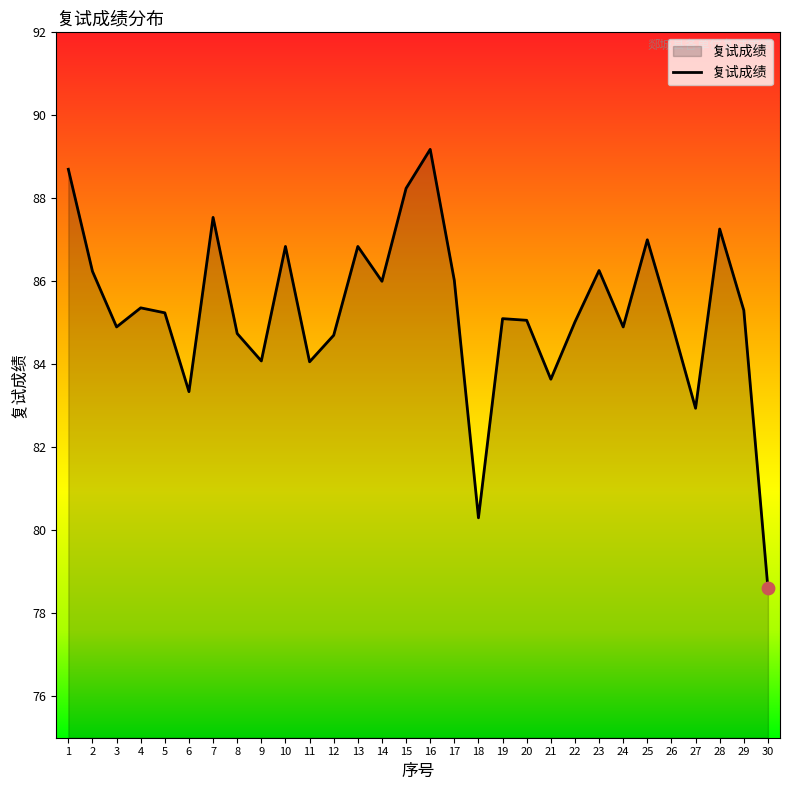

Between 30 and 28, which is larger?

28